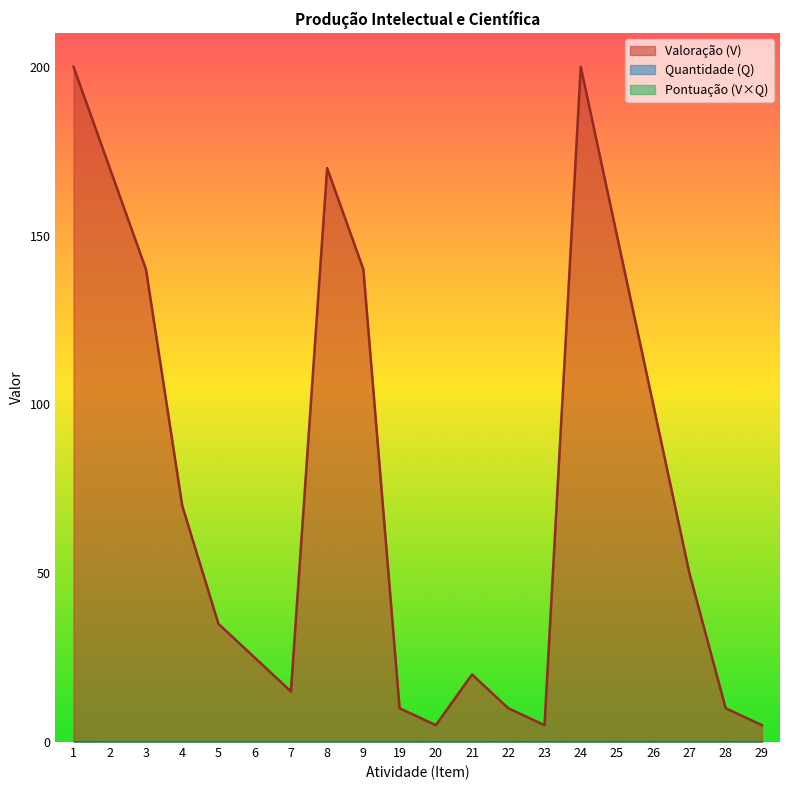

Reading left to right, transcribe all the data shown in this chart.

Valoração (V): 200	170	140	70	35	25	15	170	140	10	5	20	10	5	200	150	100	50	10	5
Quantidade (Q): 0	0	0	0	0	0	0	0	0	0	0	0	0	0	0	0	0	0	0	0
Pontuação (V×Q): 0	0	0	0	0	0	0	0	0	0	0	0	0	0	0	0	0	0	0	0